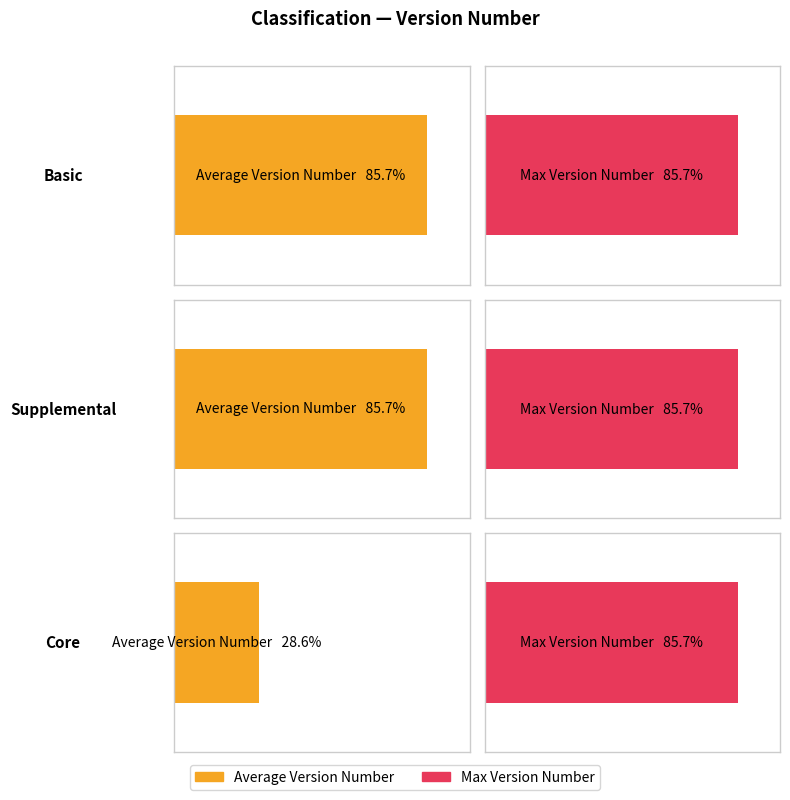

List the labels in order of Max Version Number value, largest first.

Basic, Supplemental, Core